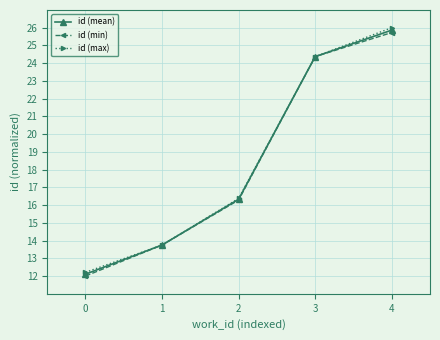

What is the difference between the maximum and minimum values in the id (max) series?

13.8